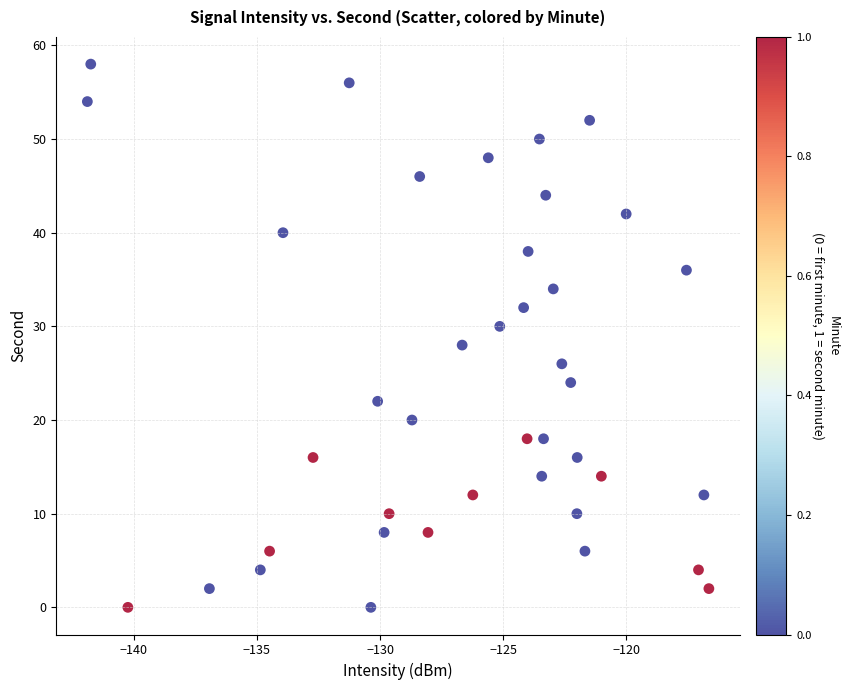

What is the range of Y values (max minus min)?

58